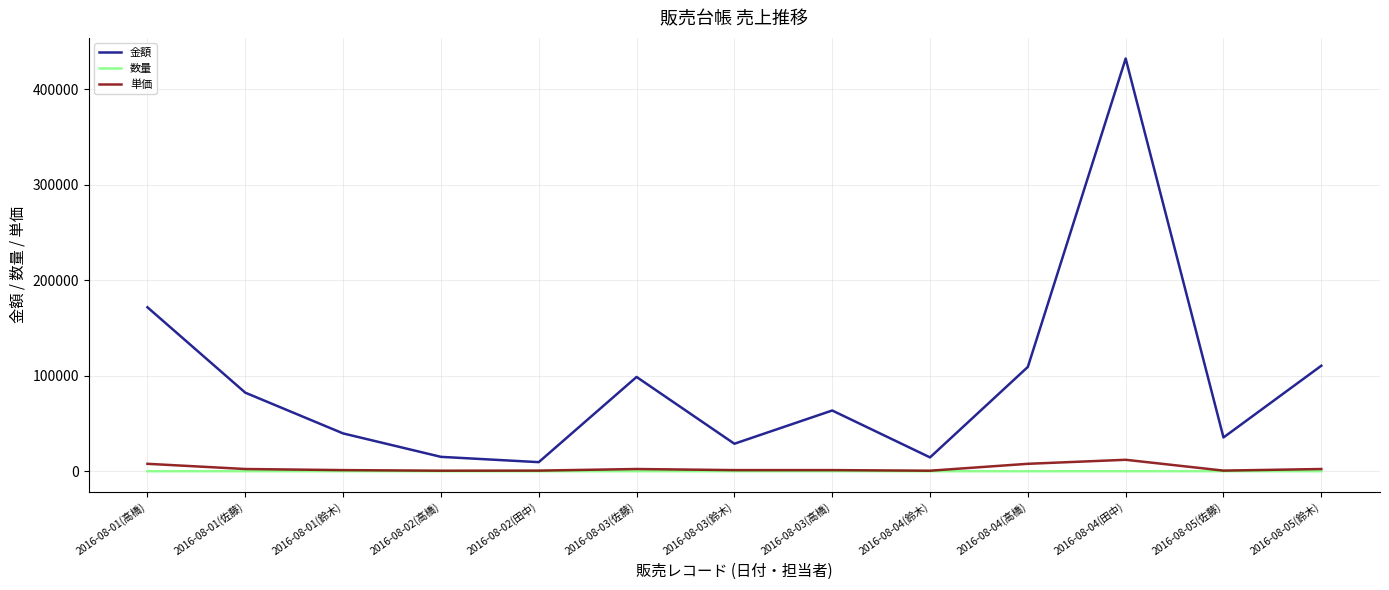

What is the greatest value displayed?

432000